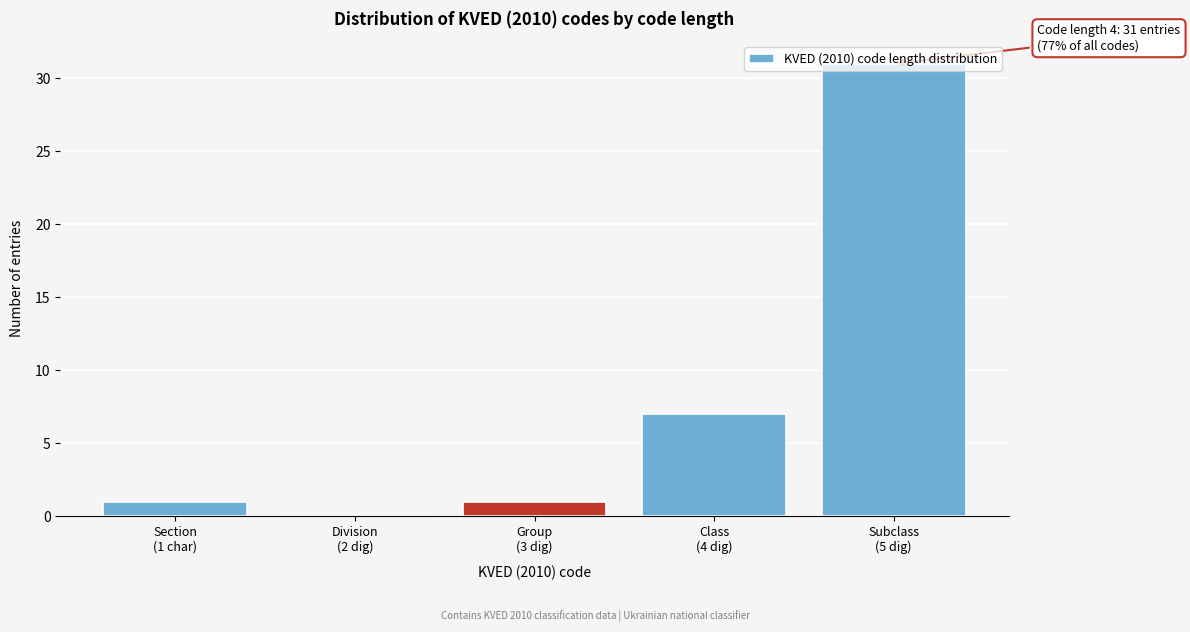

What is the maximum value shown in the chart?

31